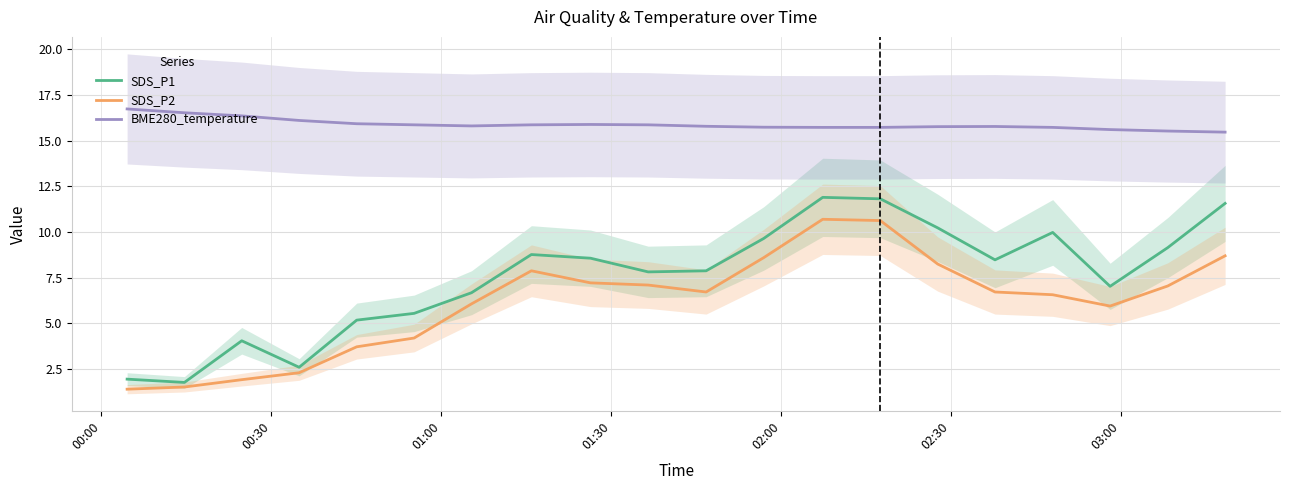

List the series in order of their peak value, lowest first.

SDS_P2, SDS_P1, BME280_temperature